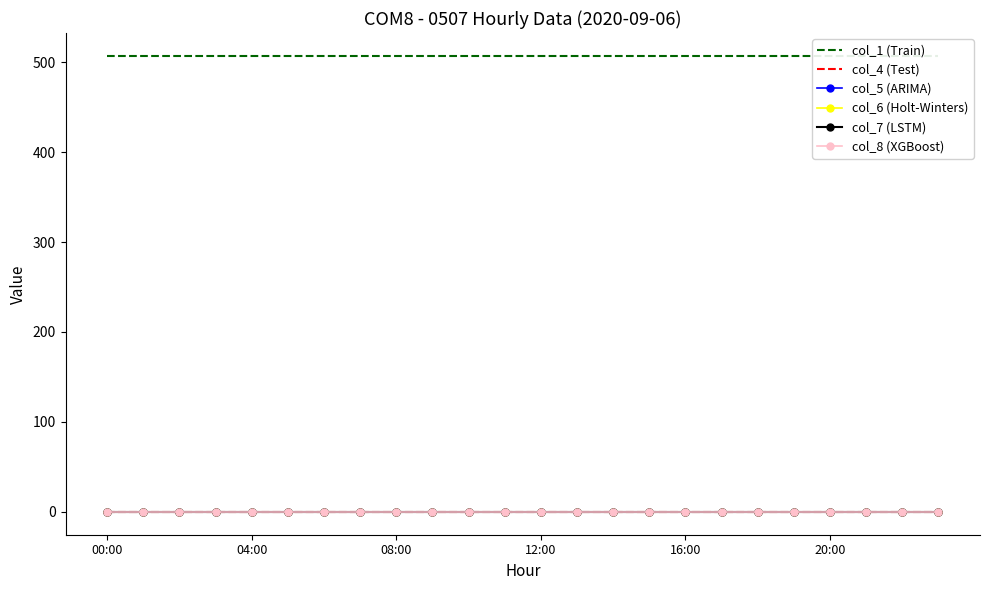

What is the label of the 21st point from the left?

20:00